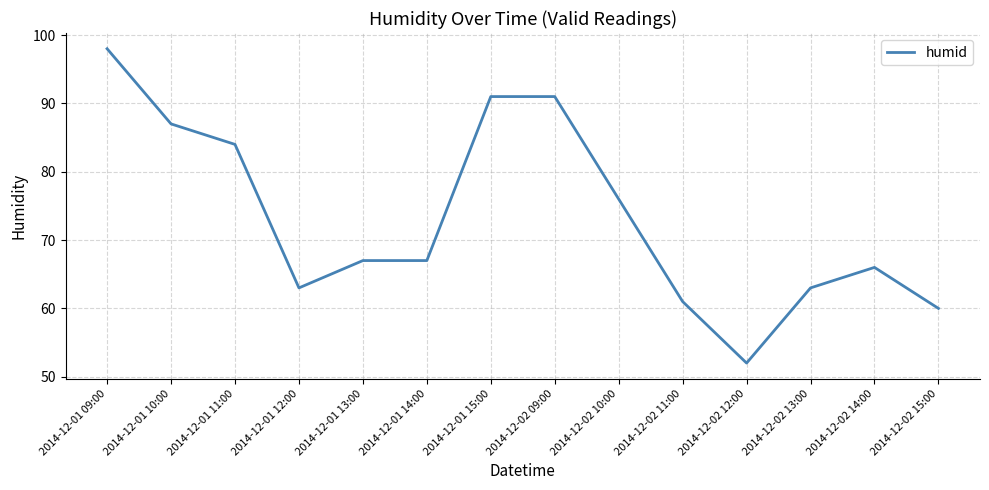

The value at 2014-12-02 10:00 is 112. True or false?

False